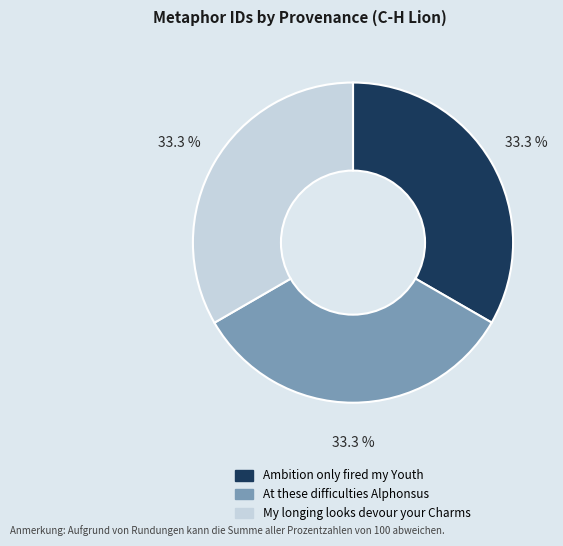

To the nearest percent, what portion does My longing looks devour your Charms represent?

33%